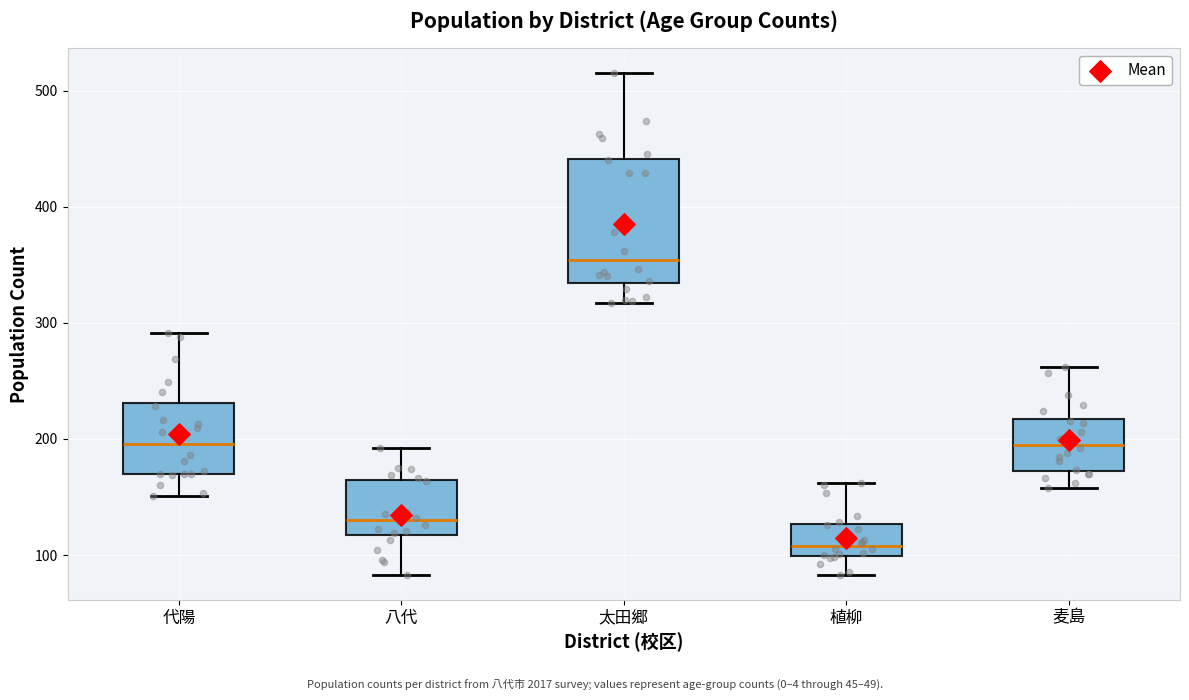

Where does the lower whisker of the box for 八代 end on the y-axis? The values are not printed on the chart, so give them approximately, as read against the axis.

80